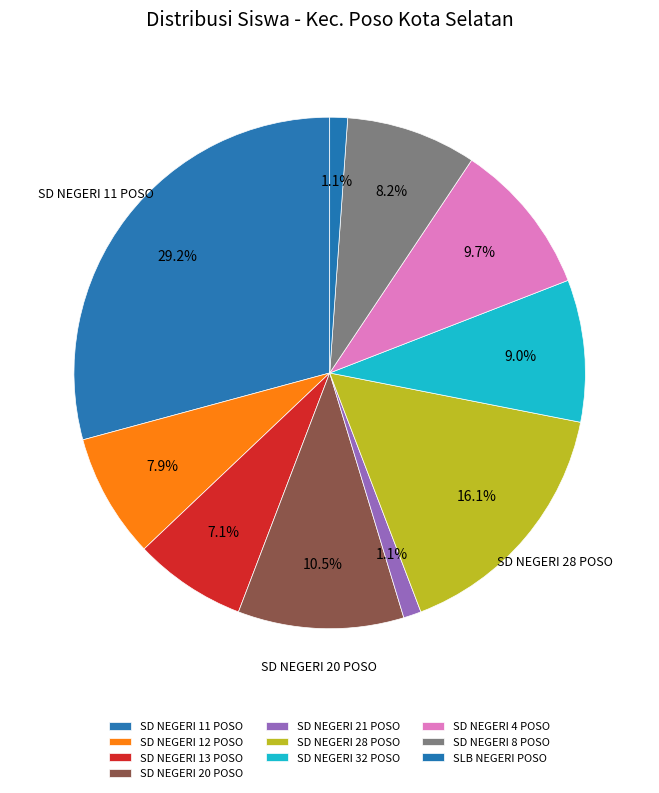

Is there a majority slice in this chart?

No